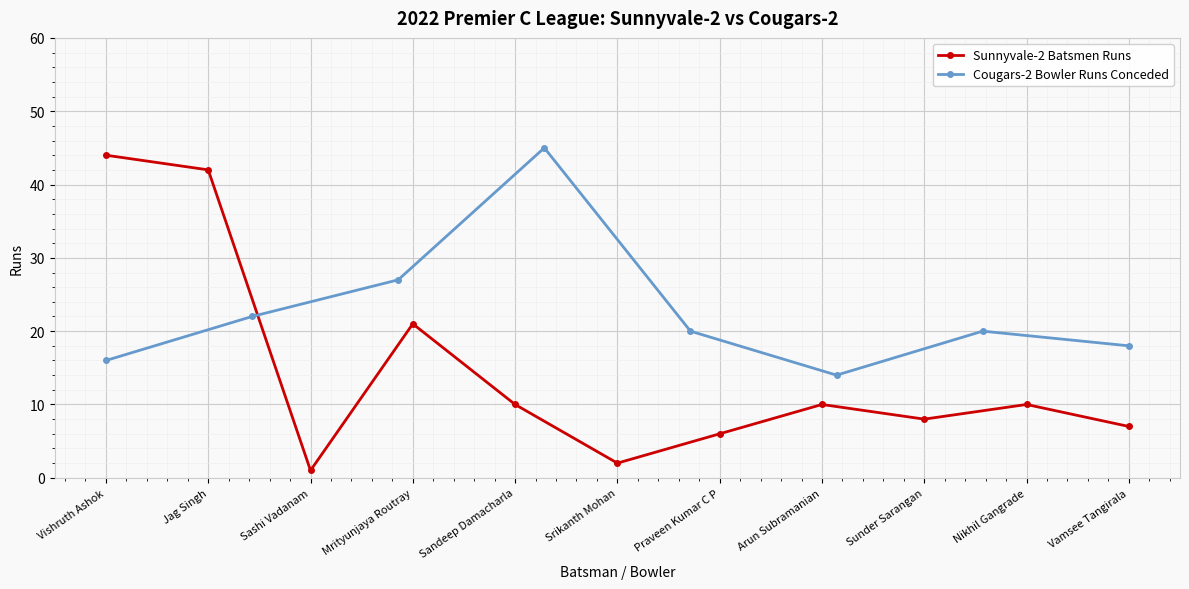

Reading left to right, what are all the values shown in this chart?

Vishruth Ashok=44	Jag Singh=42	Sashi Vadanam=1	Mrityunjaya Routray=21	Sandeep Damacharla=10	Srikanth Mohan=2	Praveen Kumar C P=6	Arun Subramanian=10	Sunder Sarangan=8	Nikhil Gangrade=10	Vamsee Tangirala=7